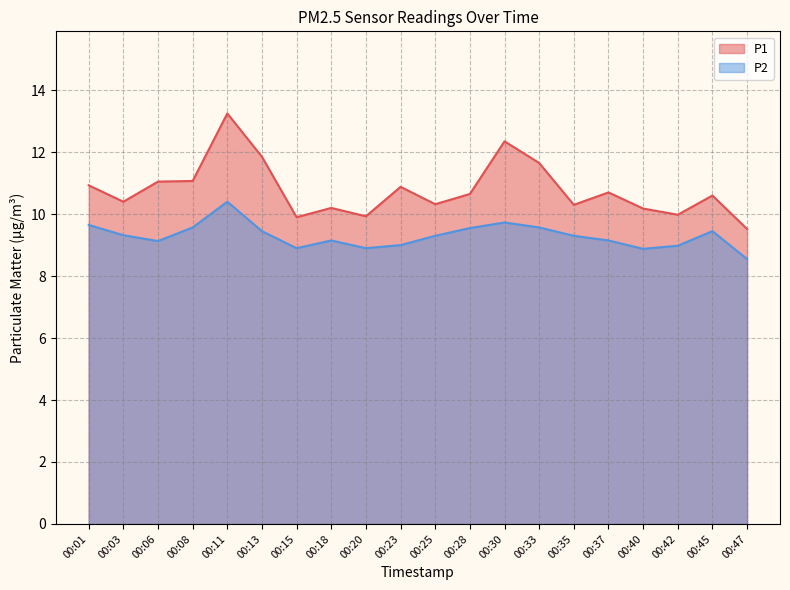

List the series in order of their overall mean, lowest first.

P2, P1